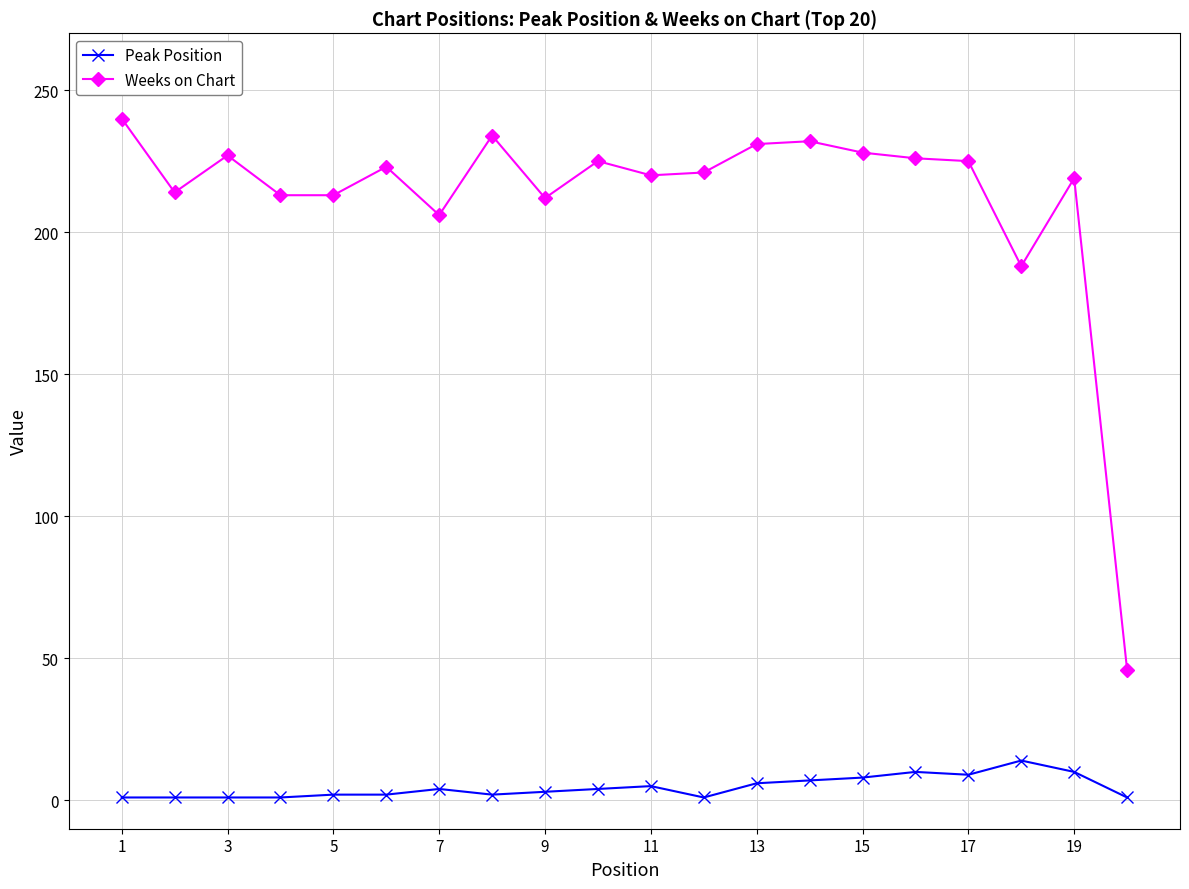

What is the maximum value shown in the chart?

240